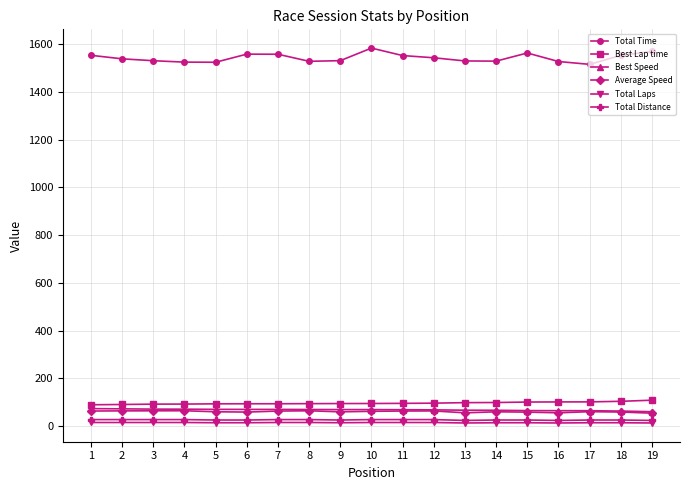

Is the value of Total Laps at 4 greater than the value of Total Time at 18?

No